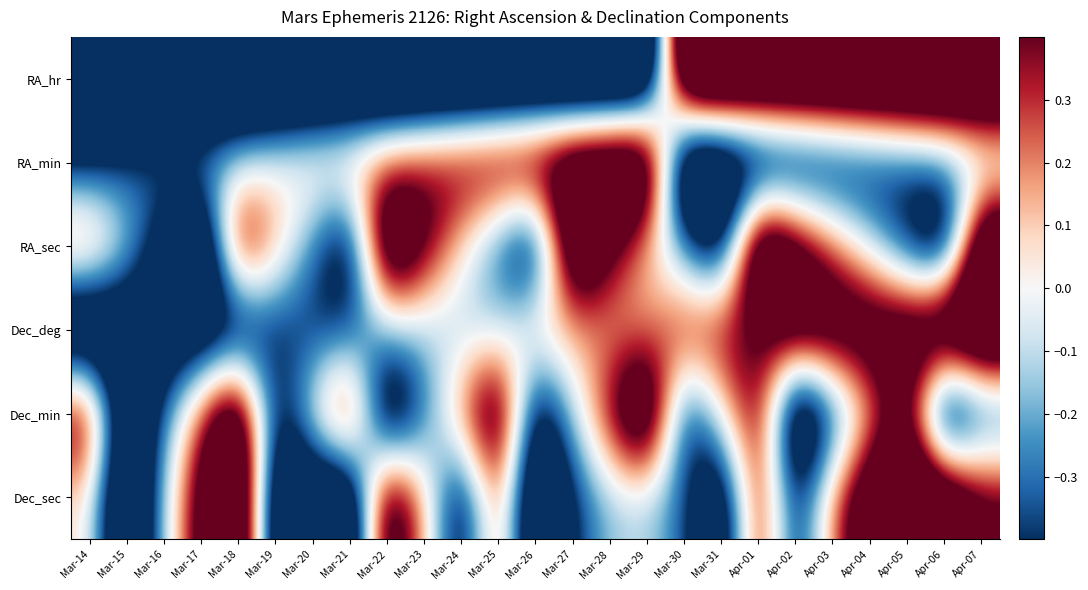

At which category is the sum across all series the highest?

Apr-07